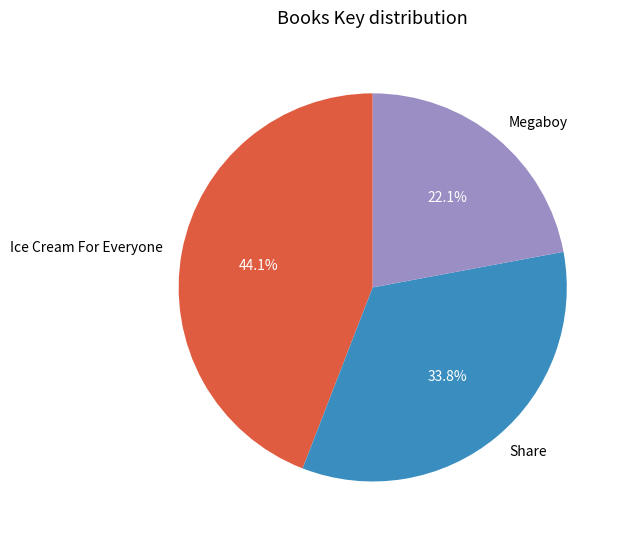

Which category has the biggest portion of the pie?

Ice Cream For Everyone